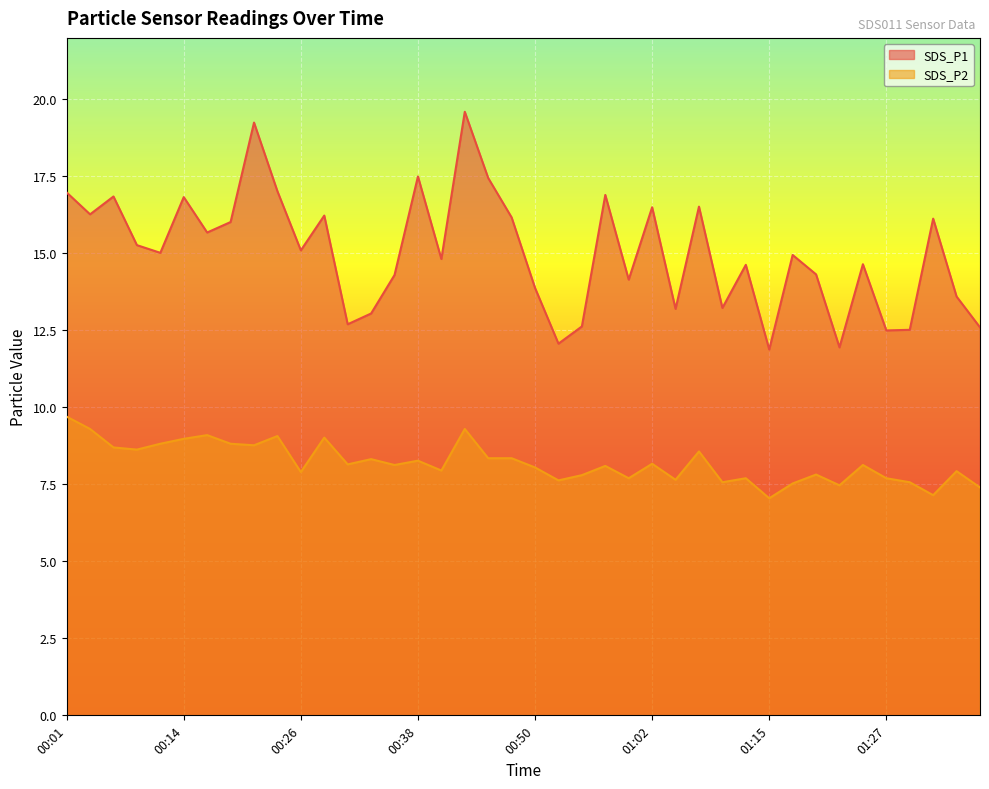

What position from the left is 00:11?

5